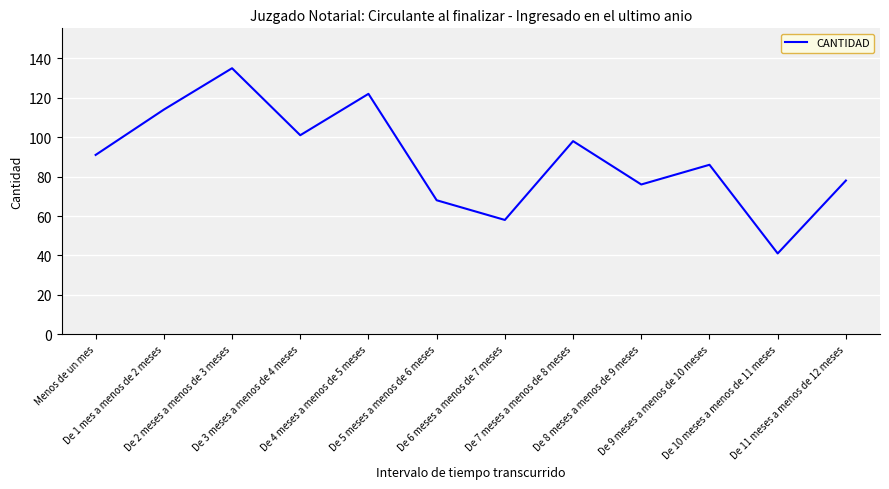

Is it true that the value at De 11 meses a menos de 12 meses is 78?

True